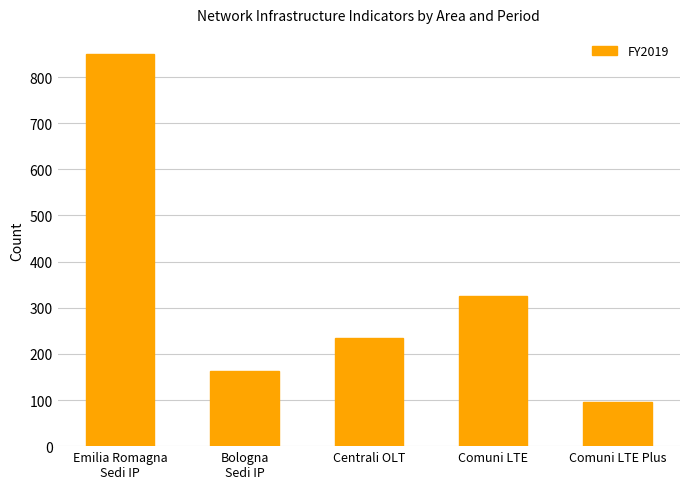

Which category has the lowest value across all series?

Comuni LTE Plus